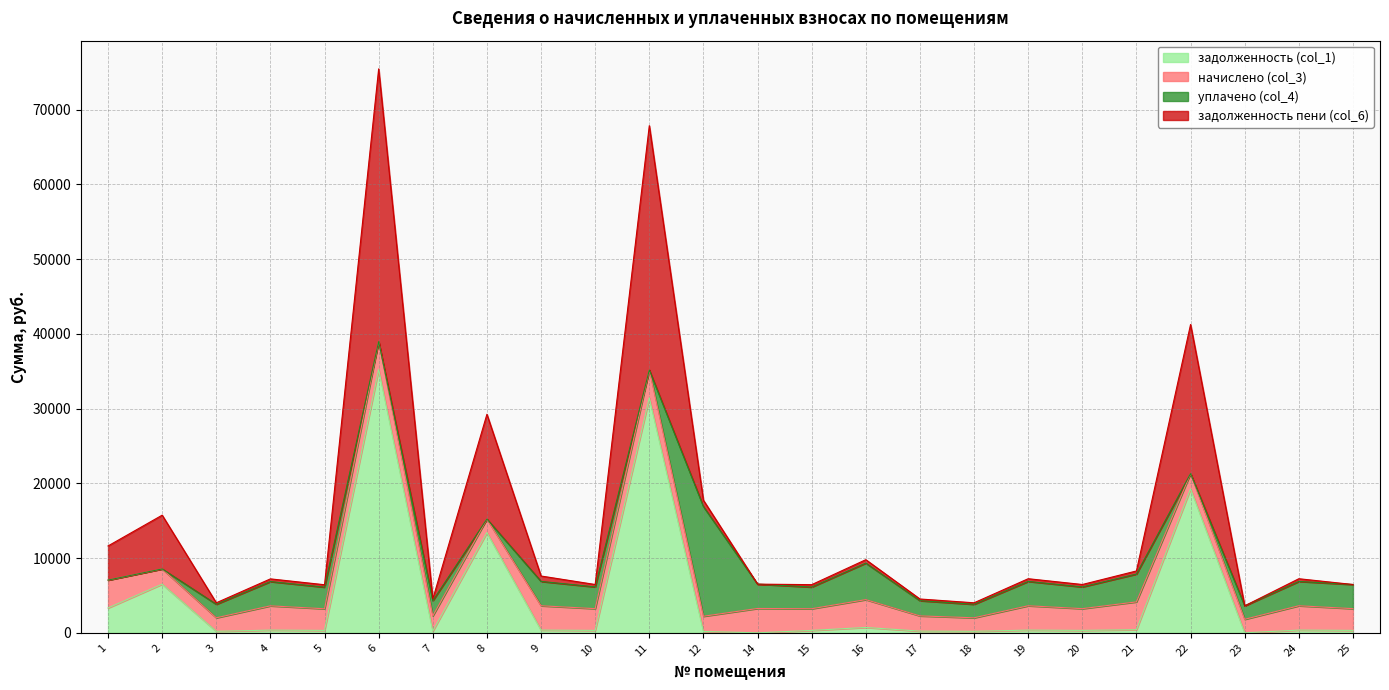

How many values in the задолженность (col_1) series exceed 360?

12